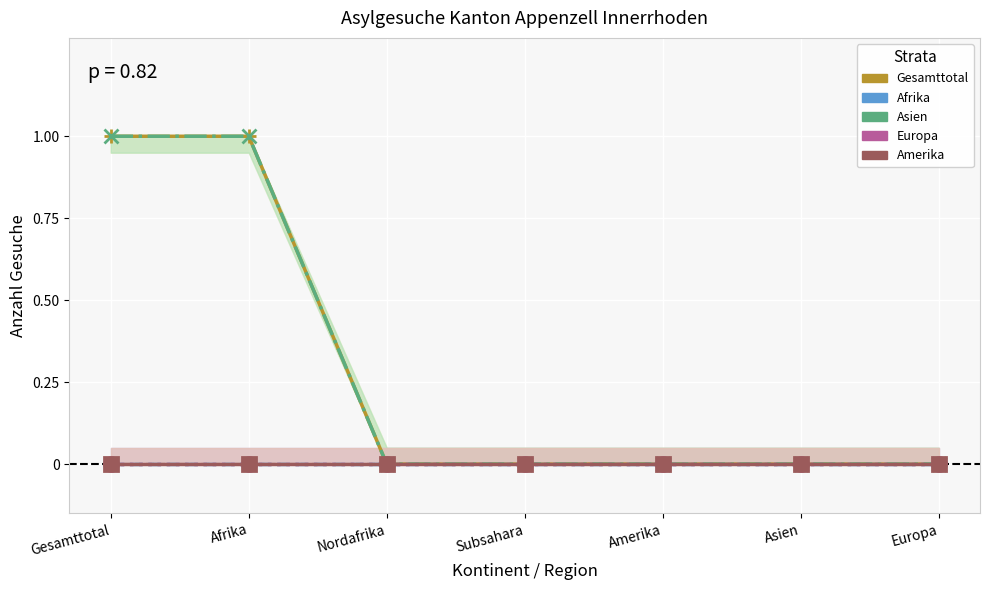

What is the label of the 2nd point from the right?

Asien